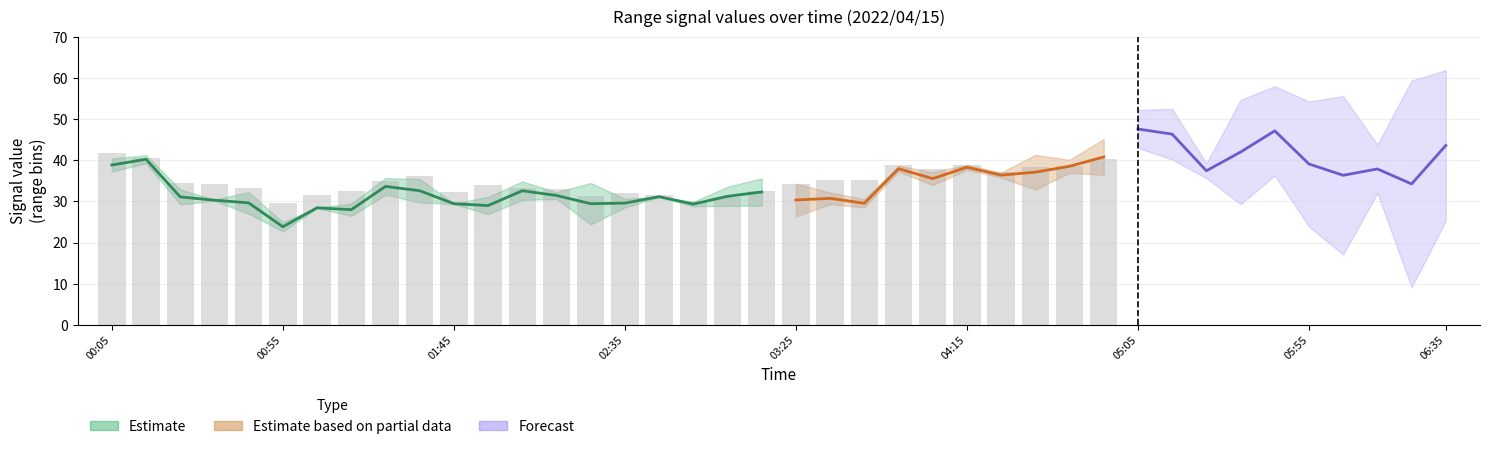

List the labels in order of 5.398 value, largest first.

2022/04/15 05:15, 2022/04/15 05:55, 2022/04/15 05:45, 2022/04/15 06:25, 2022/04/15 06:15, 2022/04/15 06:05, 2022/04/15 06:35, 2022/04/15 05:05, 2022/04/15 05:25, 2022/04/15 04:55, 2022/04/15 05:35, 2022/04/15 00:05, 2022/04/15 03:55, 2022/04/15 00:15, 2022/04/15 01:35, 2022/04/15 00:45, 2022/04/15 04:15, 2022/04/15 04:45, 2022/04/15 04:05, 2022/04/15 04:25, 2022/04/15 01:25, 2022/04/15 01:15, 2022/04/15 04:35, 2022/04/15 00:35, 2022/04/15 00:55, 2022/04/15 02:35, 2022/04/15 00:25, 2022/04/15 03:35, 2022/04/15 02:15, 2022/04/15 01:05, 2022/04/15 03:45, 2022/04/15 02:45, 2022/04/15 03:15, 2022/04/15 01:55, 2022/04/15 02:55, 2022/04/15 02:25, 2022/04/15 02:05, 2022/04/15 01:45, 2022/04/15 03:05, 2022/04/15 03:25